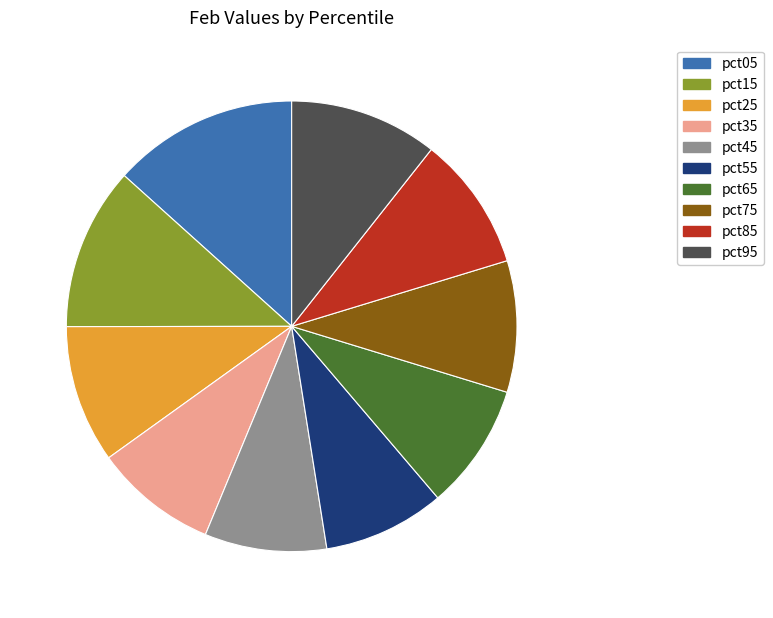

What is the largest slice in the pie chart?

pct05